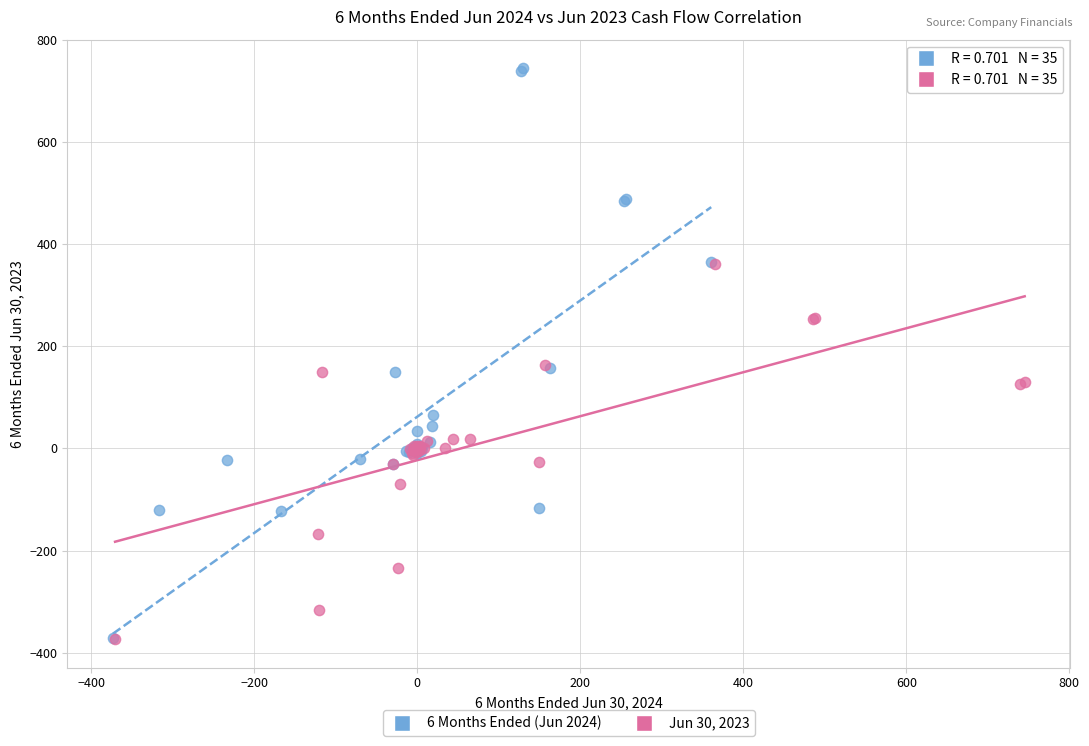

What are all the series names shown in the legend?

6 Months Ended (Jun 2024), Jun 30, 2023